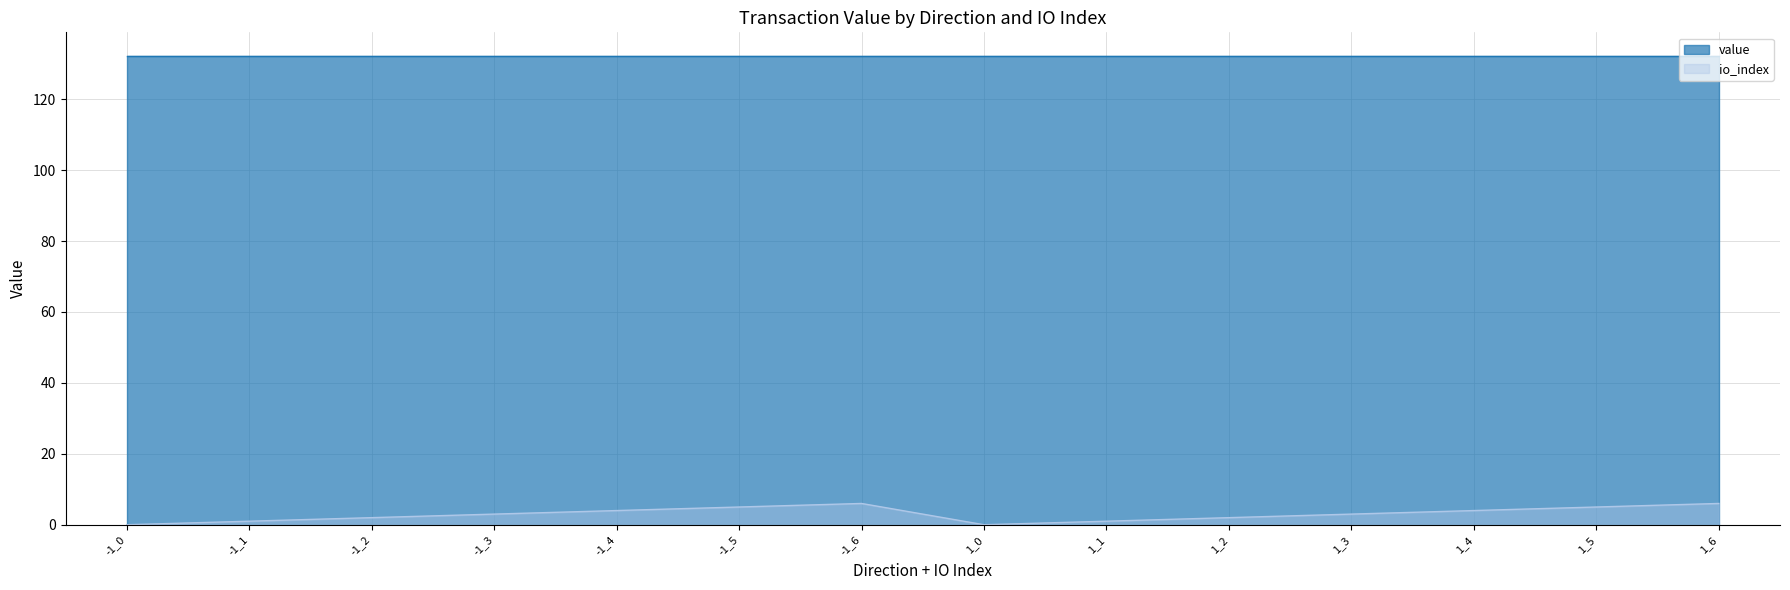

Rank the series by their maximum value, from highest to lowest.

value, io_index